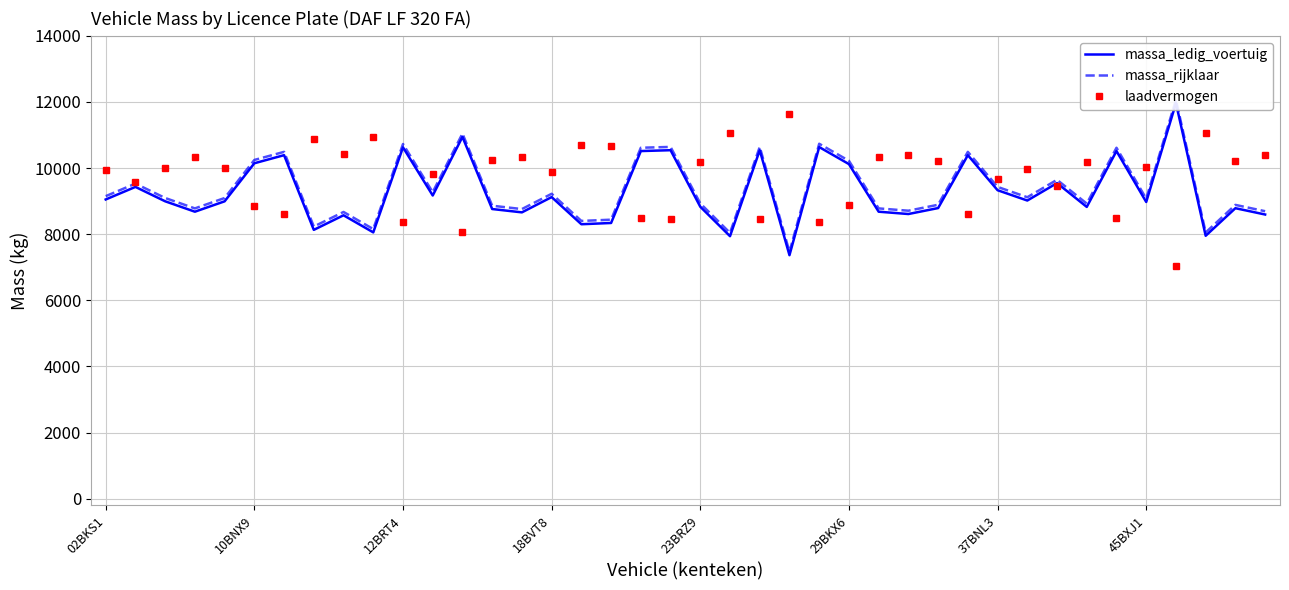

At how many categories does at least one series exceed 9997?

33